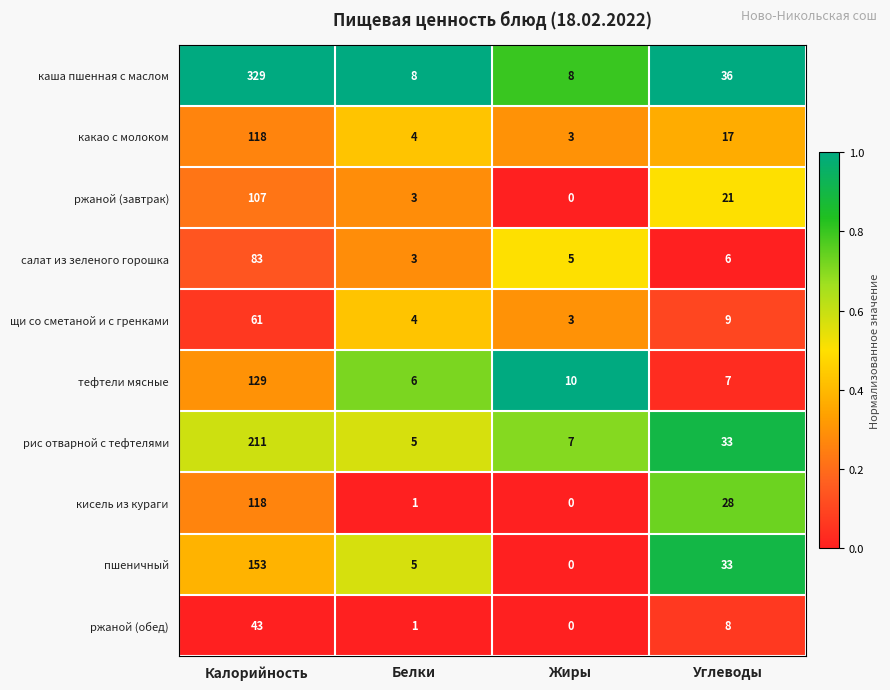

True or false: каша пшенная с маслом has a value of 8 at Белки.

True